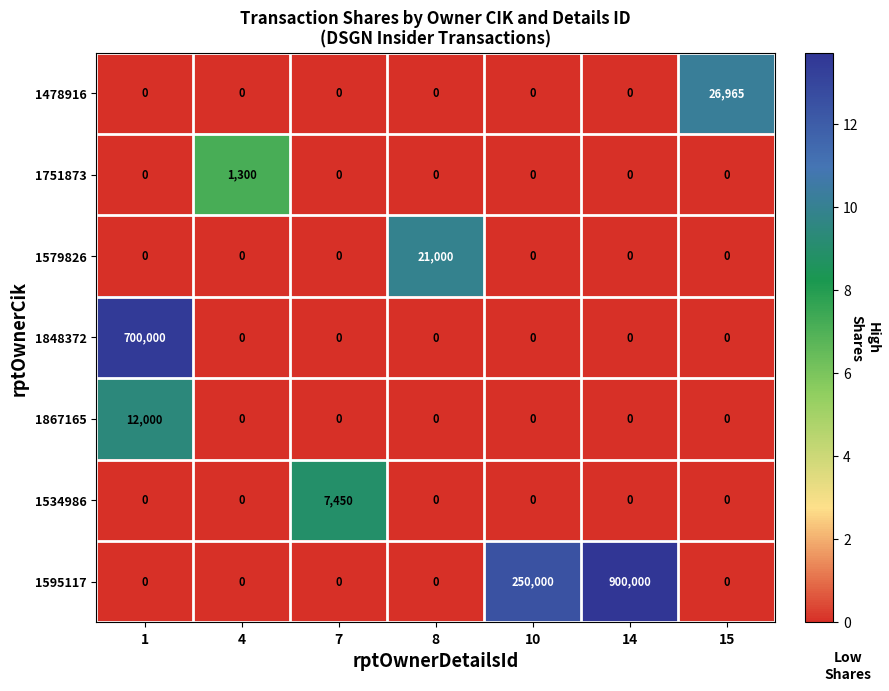

What is the average value of the 1579826 series?

3000